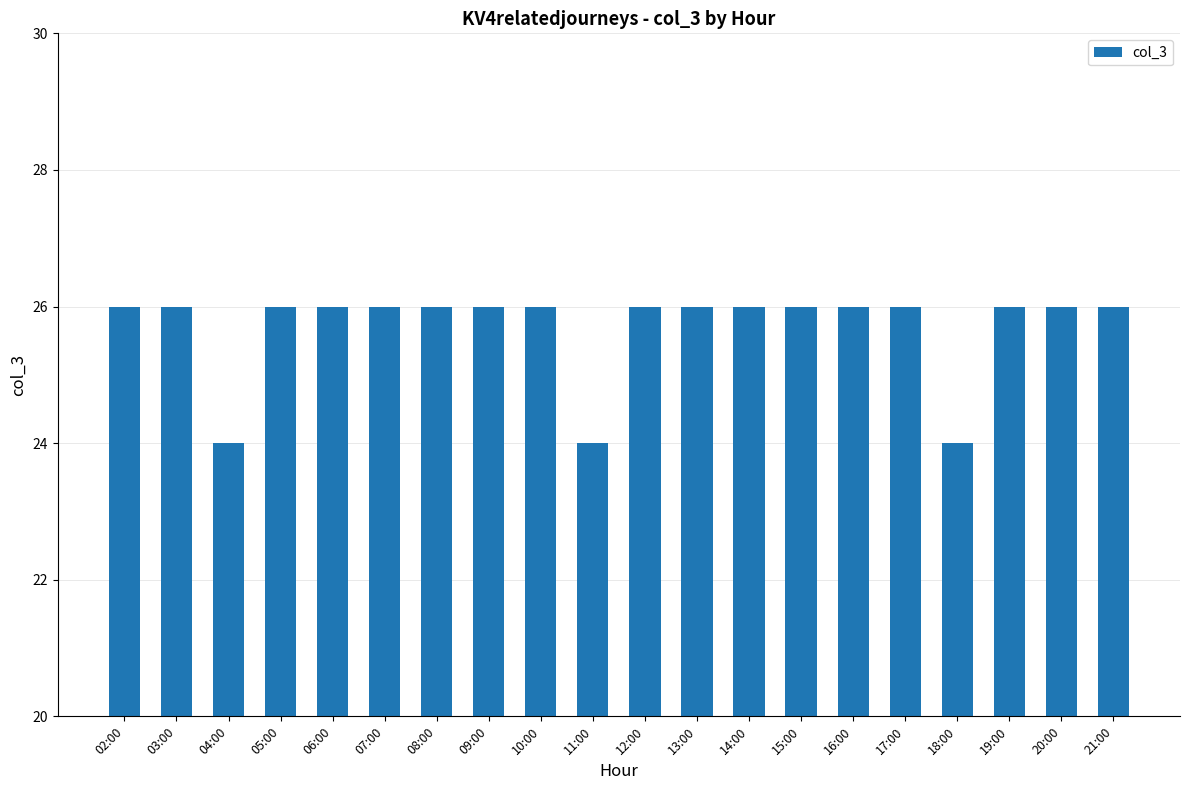

Reading left to right, transcribe all the data shown in this chart.

02:00=26	03:00=26	04:00=24	05:00=26	06:00=26	07:00=26	08:00=26	09:00=26	10:00=26	11:00=24	12:00=26	13:00=26	14:00=26	15:00=26	16:00=26	17:00=26	18:00=24	19:00=26	20:00=26	21:00=26